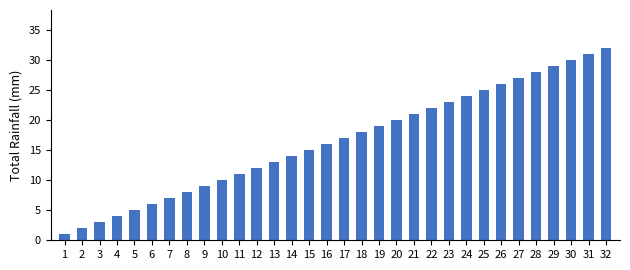

What is the change in value from 6 to 23?

+17